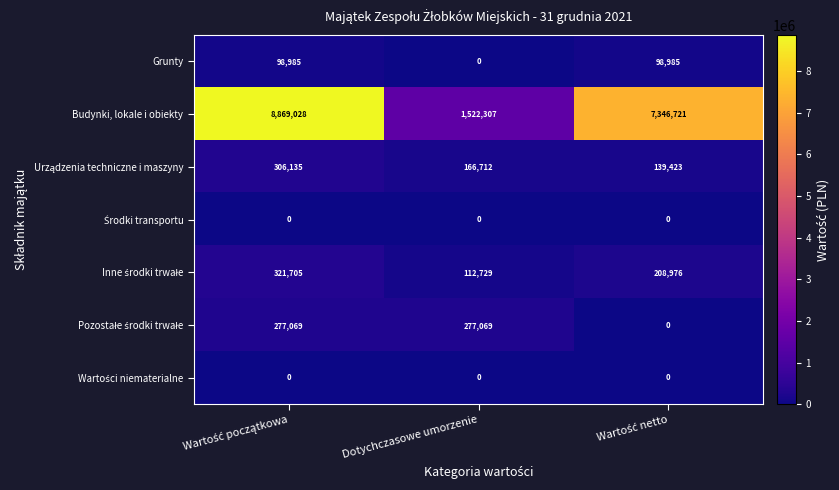

The value of Budynki, lokale i obiekty at Dotychczasowe umorzenie is 569311. True or false?

False